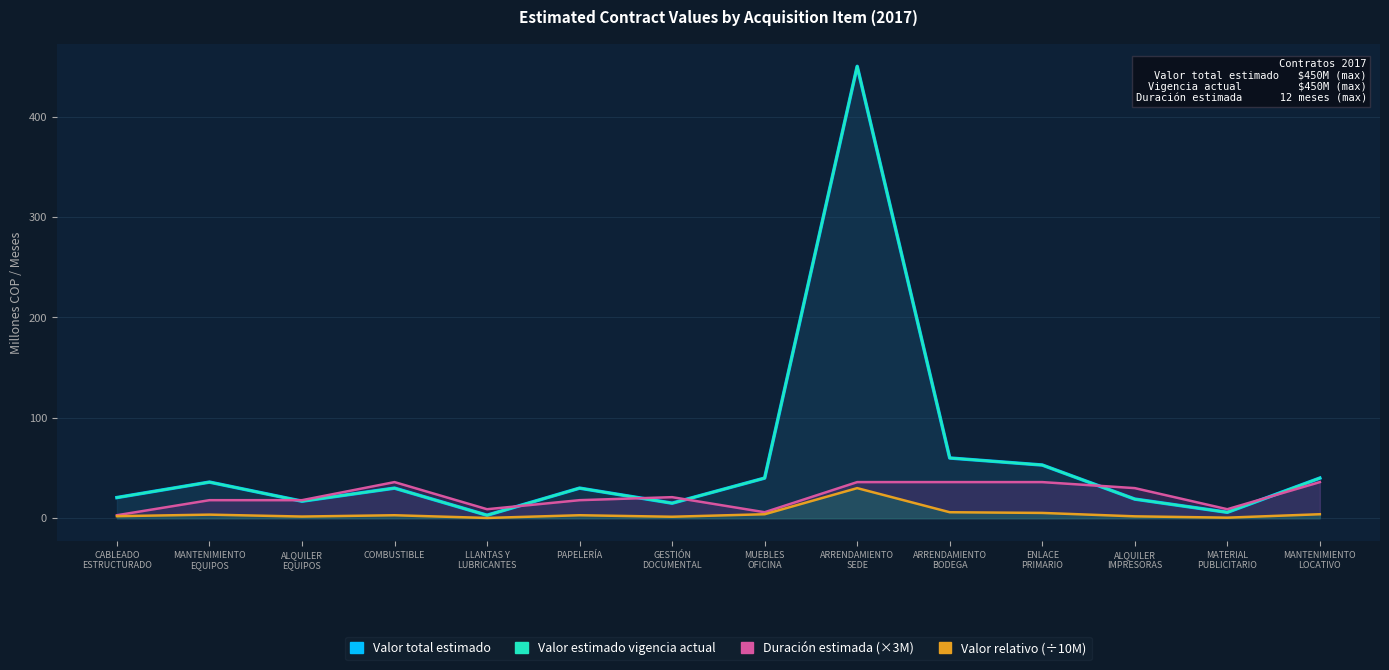

What is the difference between the second highest and second lowest values in the Valor total estimado series?

54.1